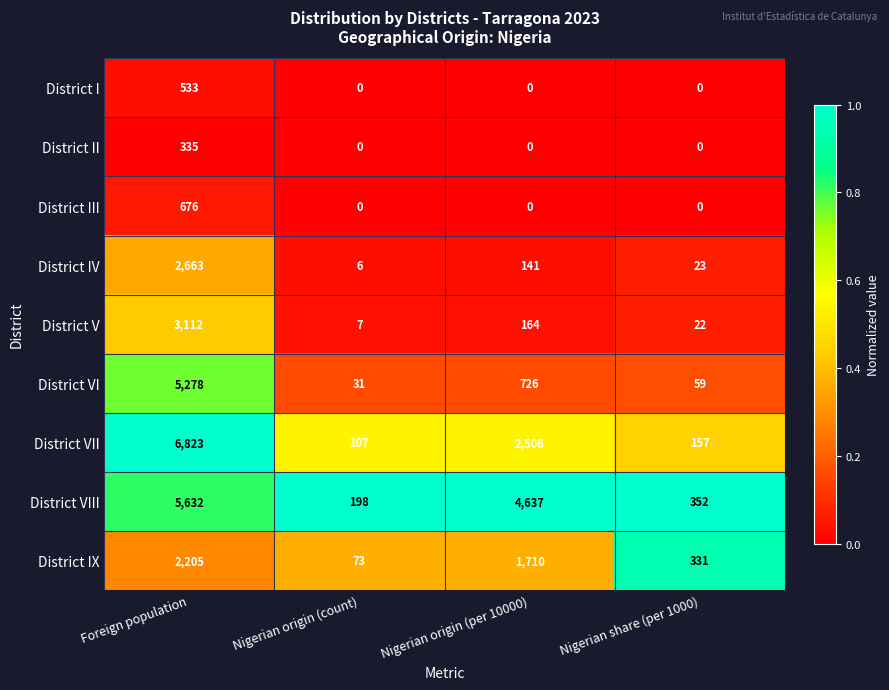

At which category does the chart reach its peak across all series?

Foreign population